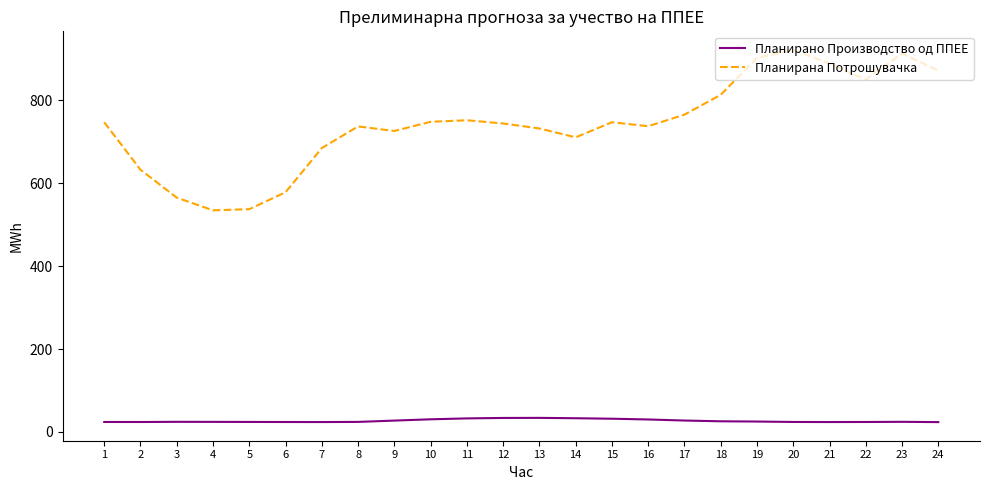

What is the total value across all series at 17?

792.6